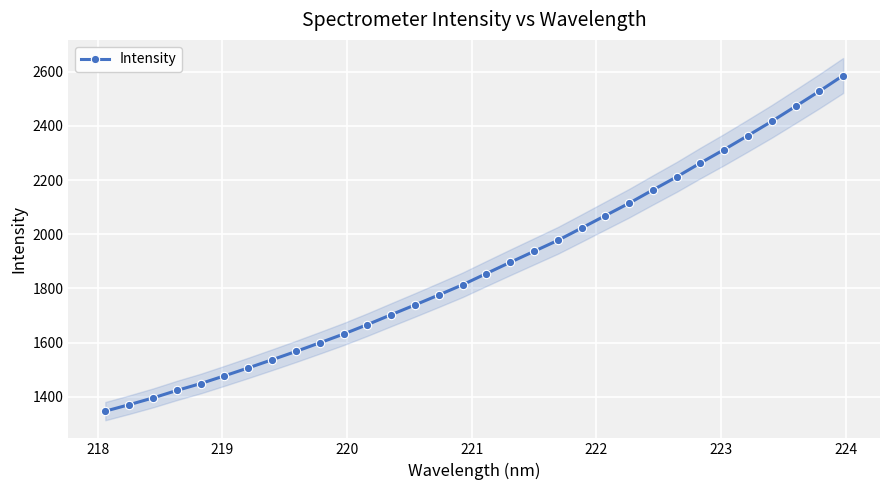

What is the maximum value shown in the chart?

2586.1